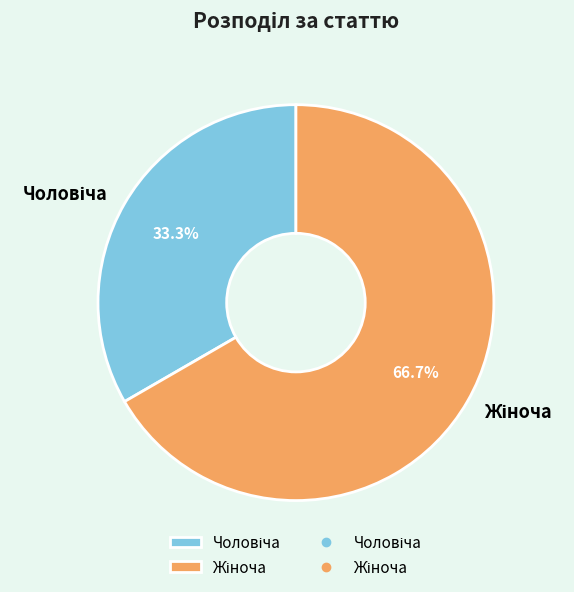

To the nearest percent, what is the difference between the largest and smallest slice percentages?

33%